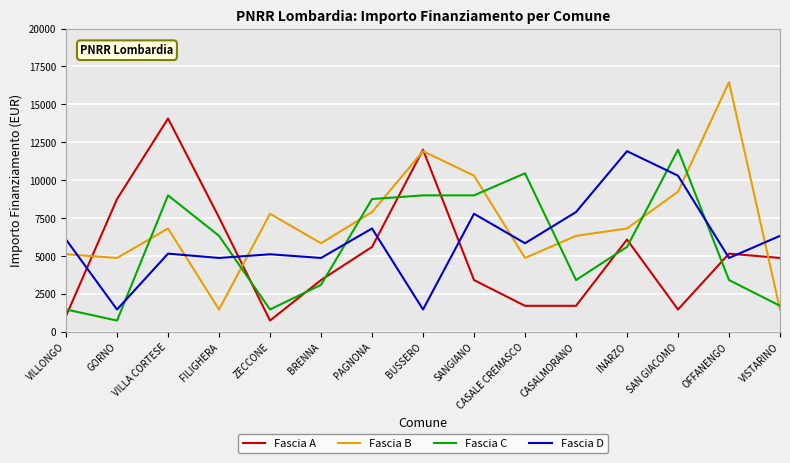

Where does the Fascia A series first go above 4860?

GORNO